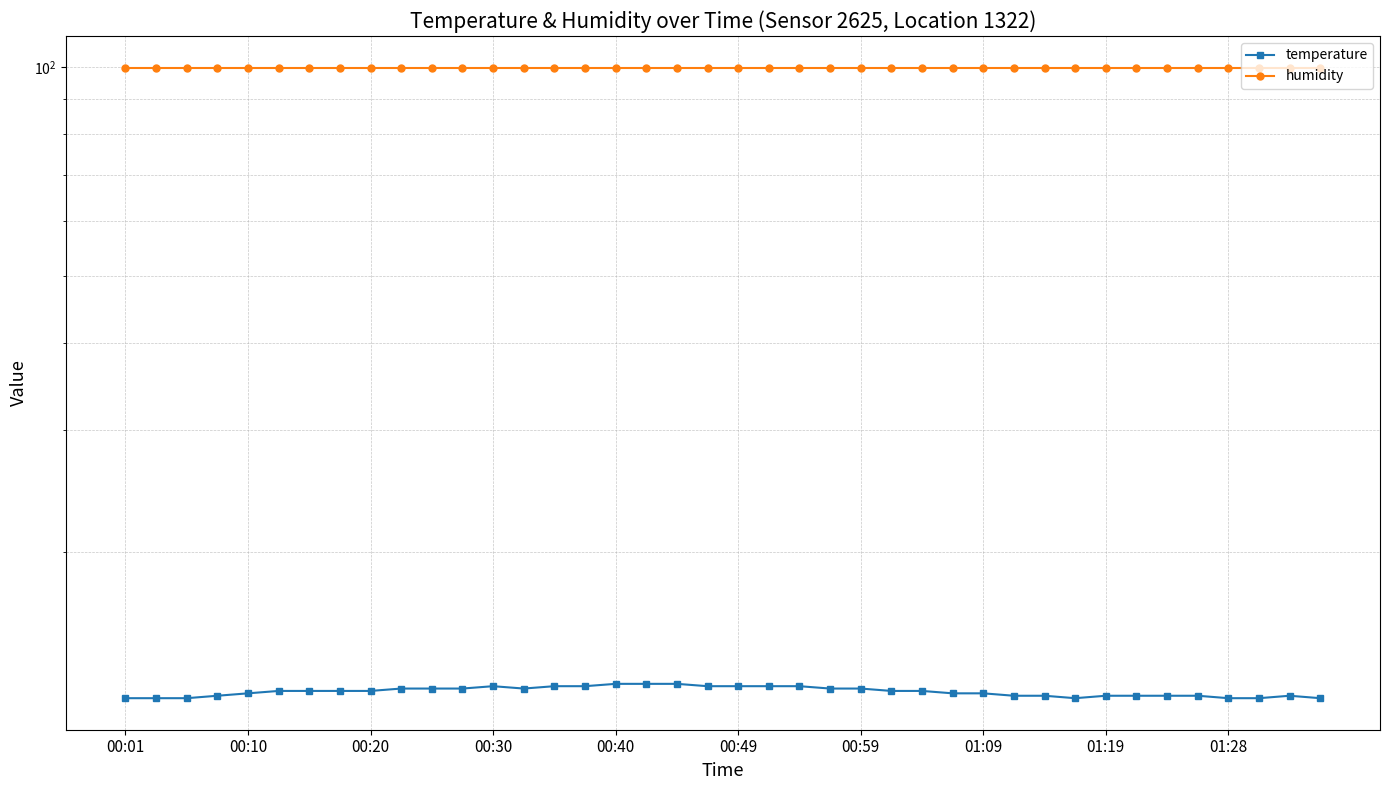

Reading right to left, extract all data points from this chart.

temperature: 12.3	12.4	12.3	12.3	12.4	12.4	12.4	12.4	12.3	12.4	12.4	12.5	12.5	12.6	12.6	12.7	12.7	12.8	12.8	12.8	12.8	12.9	12.9	12.9	12.8	12.8	12.7	12.8	12.7	12.7	12.7	12.6	12.6	12.6	12.6	12.5	12.4	12.3	12.3	12.3
humidity: 99.9	99.9	99.9	99.9	99.9	99.9	99.9	99.9	99.9	99.9	99.9	99.9	99.9	99.9	99.9	99.9	99.9	99.9	99.9	99.9	99.9	99.9	99.9	99.9	99.9	99.9	99.9	99.9	99.9	99.9	99.9	99.9	99.9	99.9	99.9	99.9	99.9	99.9	99.9	99.9